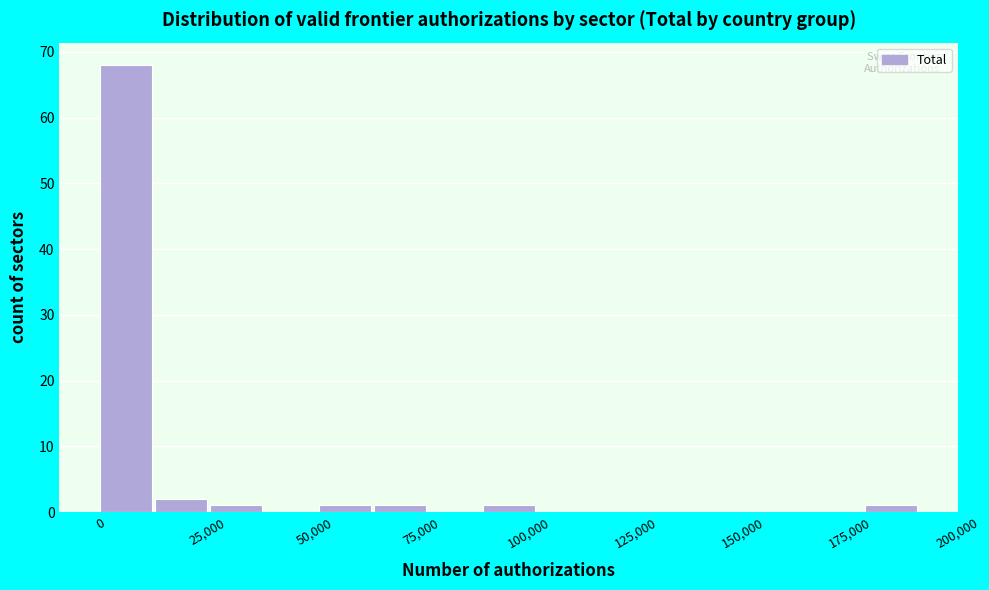

Read against the x-axis, roughly where is the centre of the tallest bar?

5000